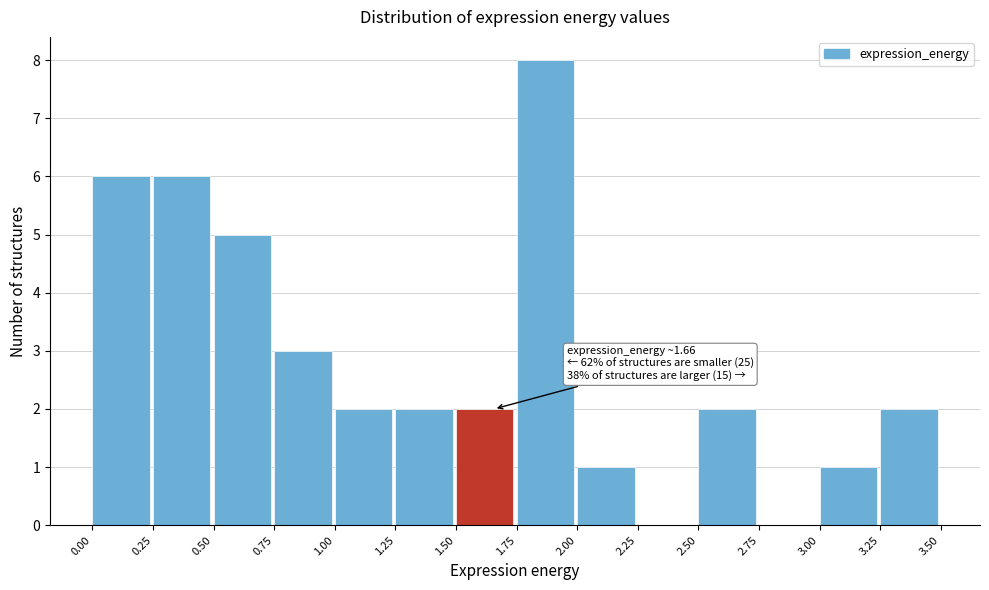

Over which range of the x-axis is the bar tallest?

1.75 to 2.00